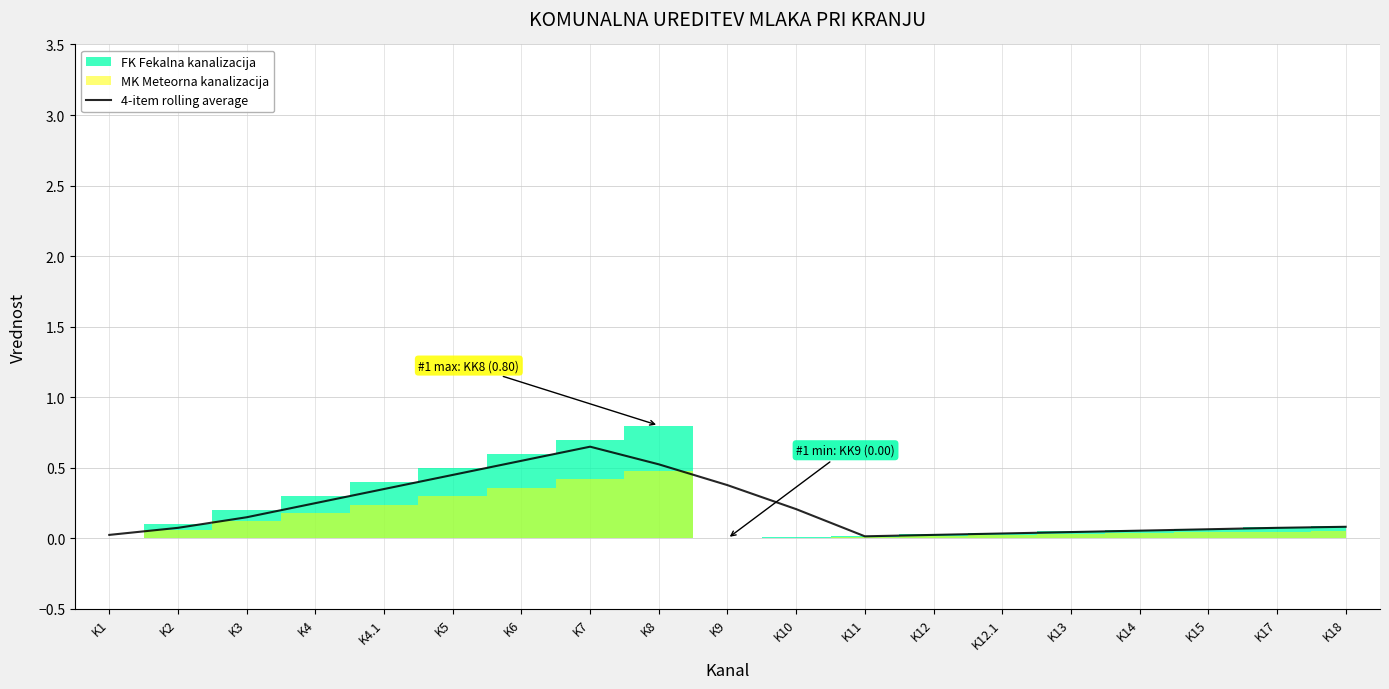

At which label does 4-item rolling average reach its peak?

K7